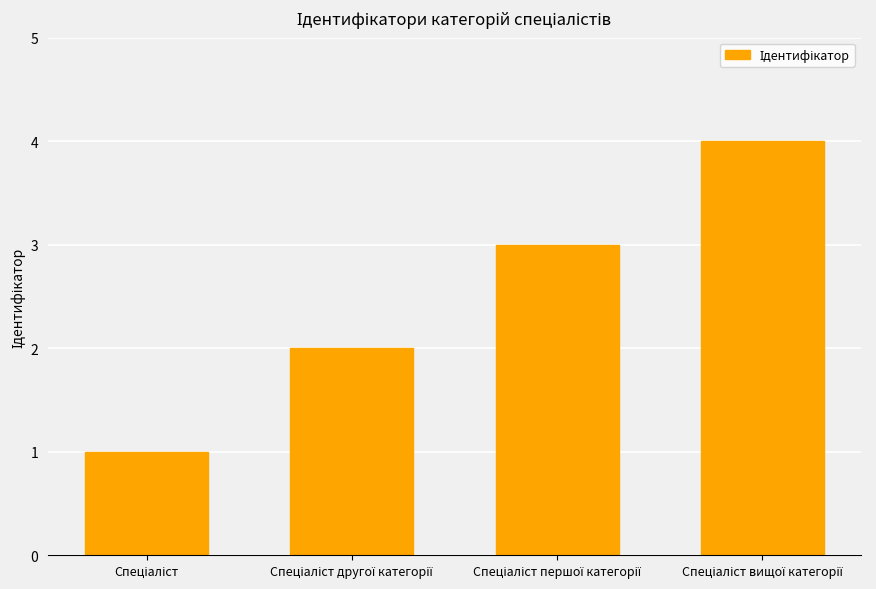

What is the maximum value shown in the chart?

4